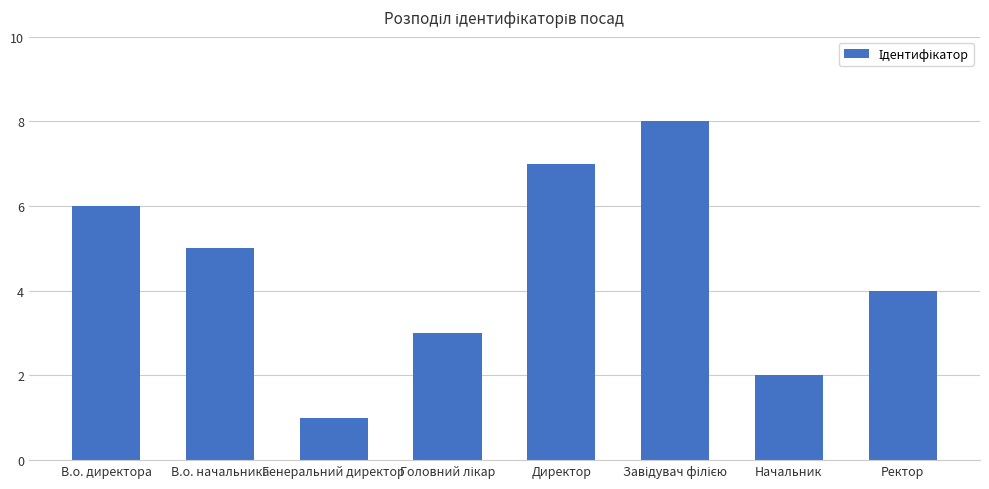

What is the difference between the maximum and minimum values?

7